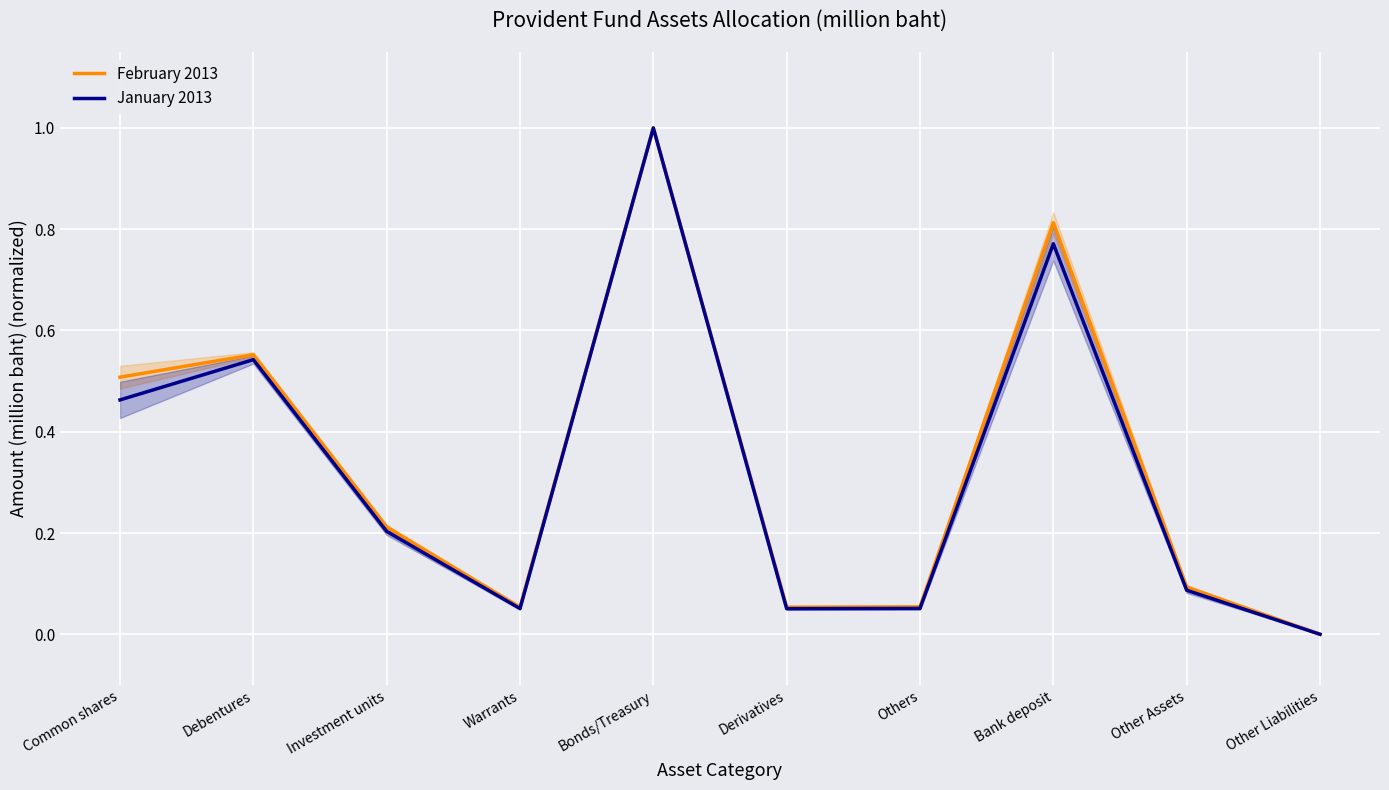

Is the value of January 2013 at Other Assets greater than the value of February 2013 at Debentures?

No